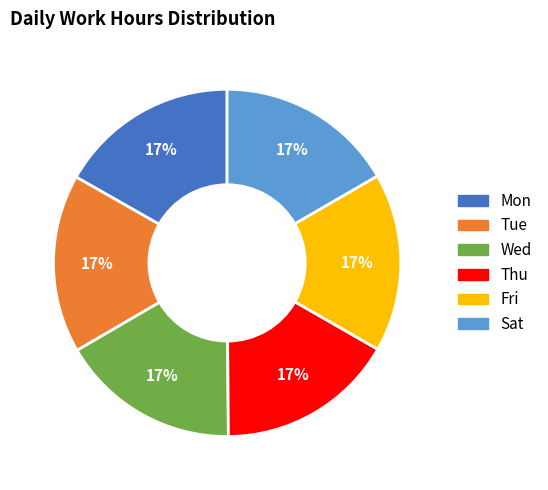

Count the number of slices in the pie.

6